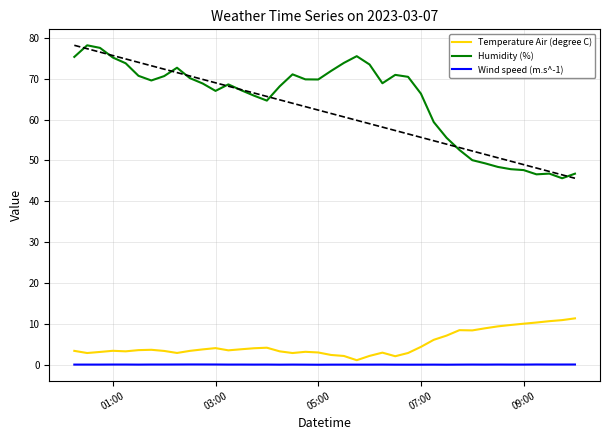

What is the difference between the maximum and minimum values in the Temperature Air (degree C) series?

10.2